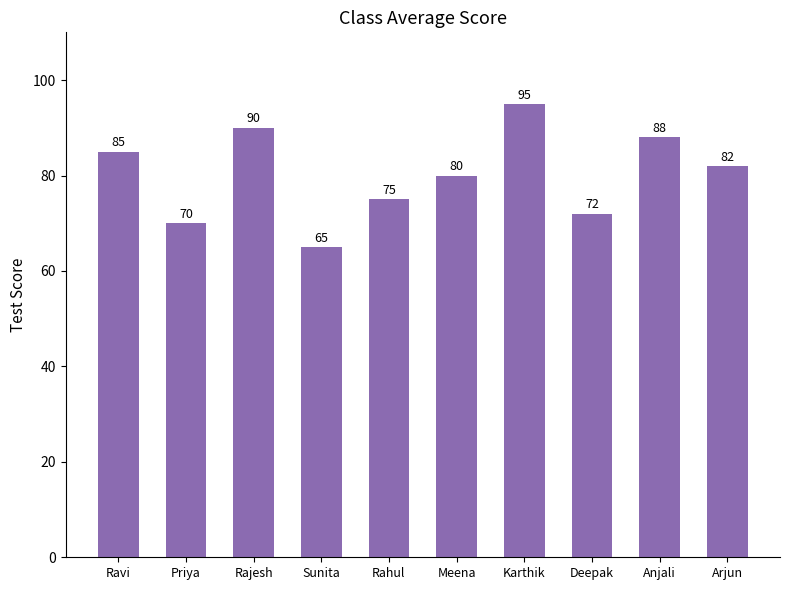

What is the value of the 10th bar from the left?

82